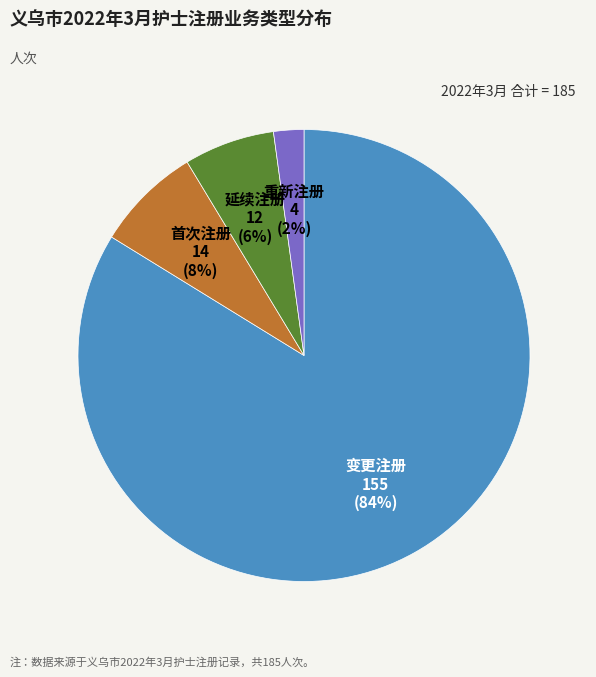

To the nearest percent, what is the average slice percentage?

25%